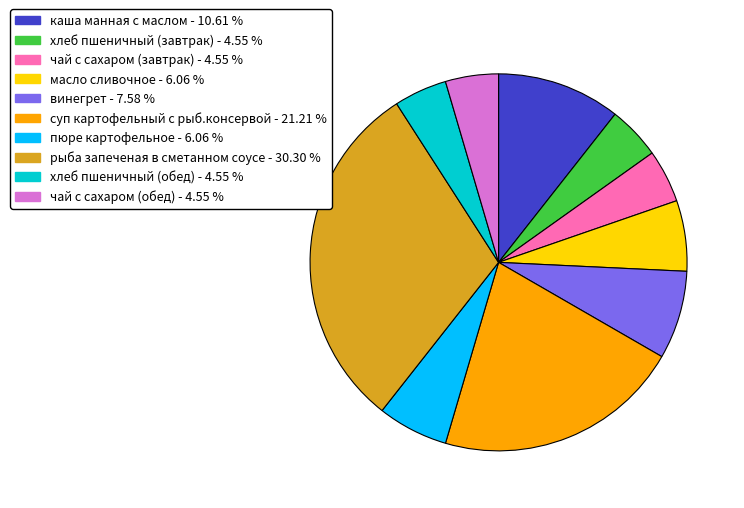

Combined, do чай с сахаром (завтрак) - 4.55 % and хлеб пшеничный (обед) - 4.55 % account for over 50%?

No